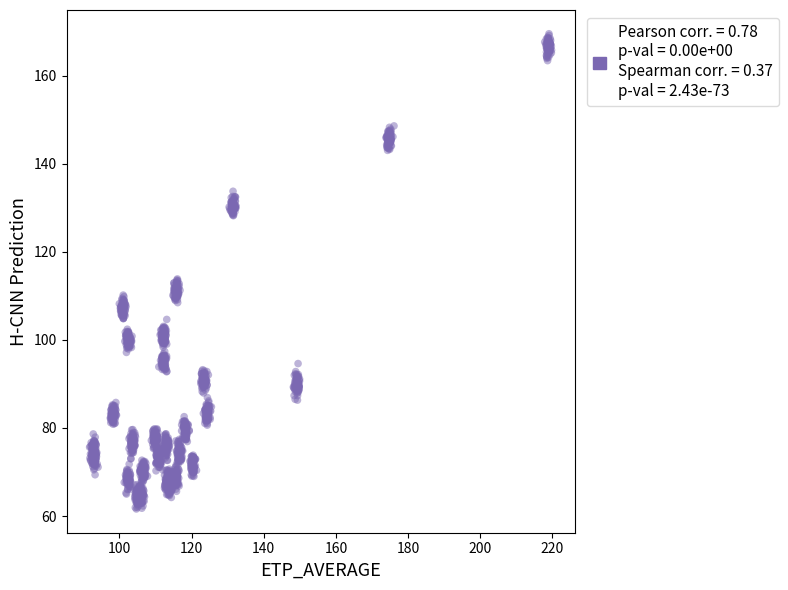

What is the range of Y values (max minus min)?

107.9